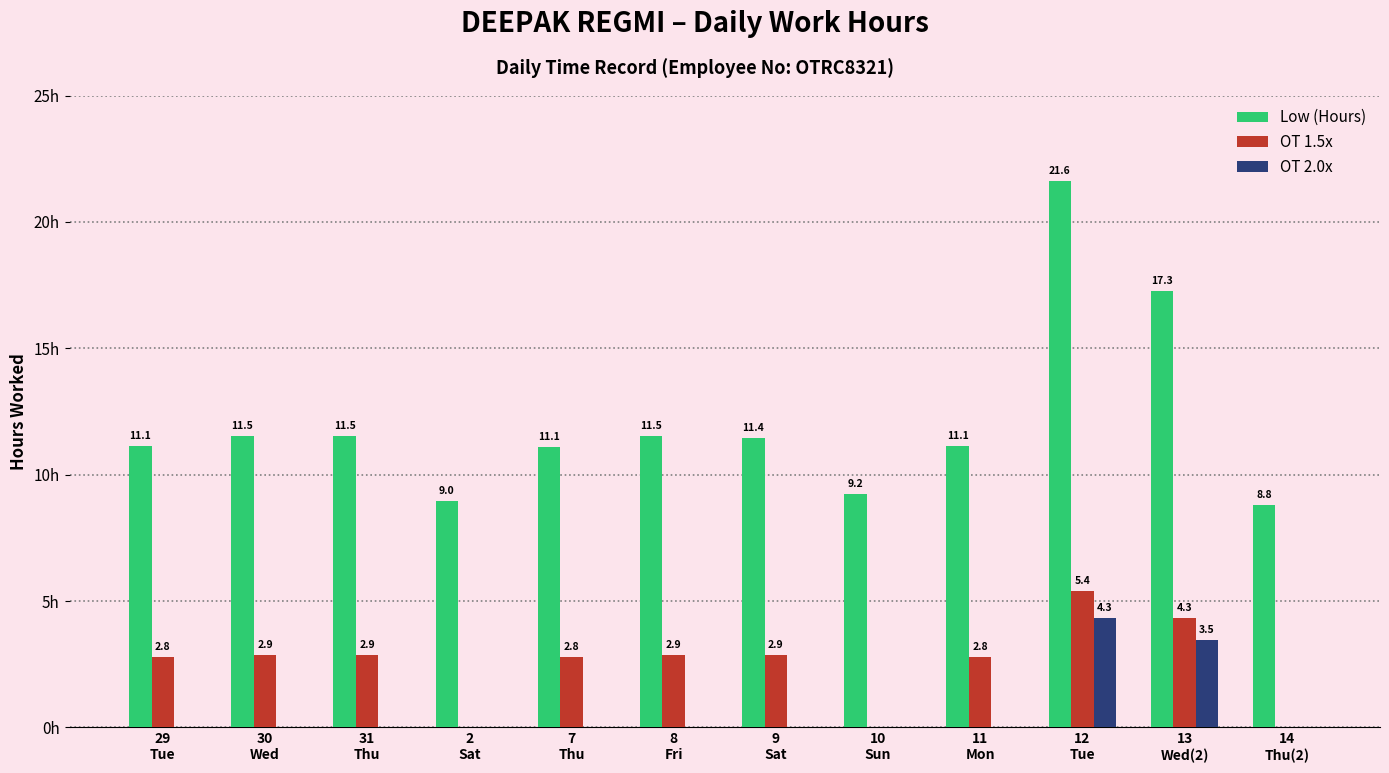

Which series has the largest total across all categories?

Low (Hours)